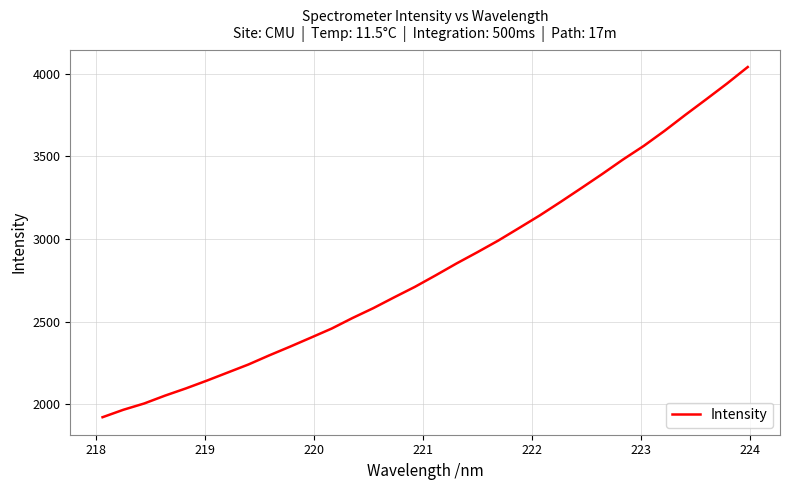

What is the difference between the maximum and minimum values?

2118.7